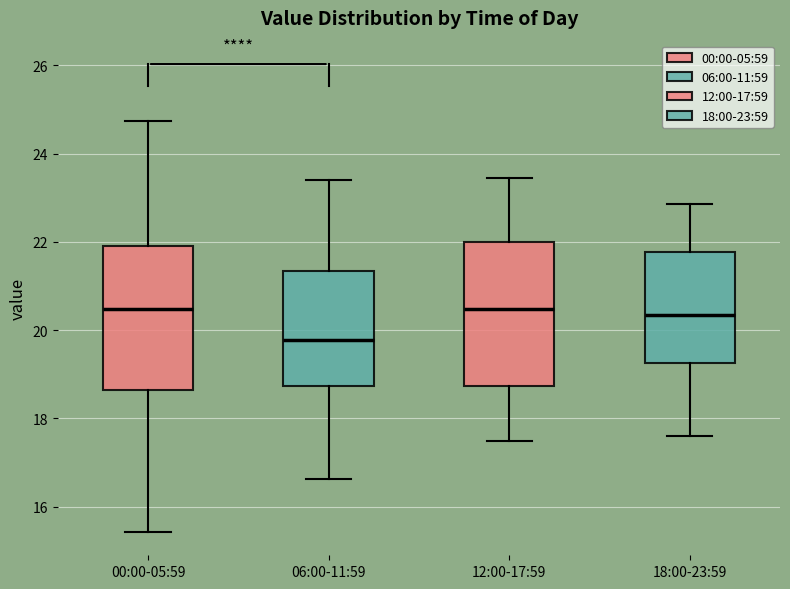

Where does the lower whisker of the box for 18:00-23:59 end on the y-axis? The values are not printed on the chart, so give them approximately, as read against the axis.

17.6